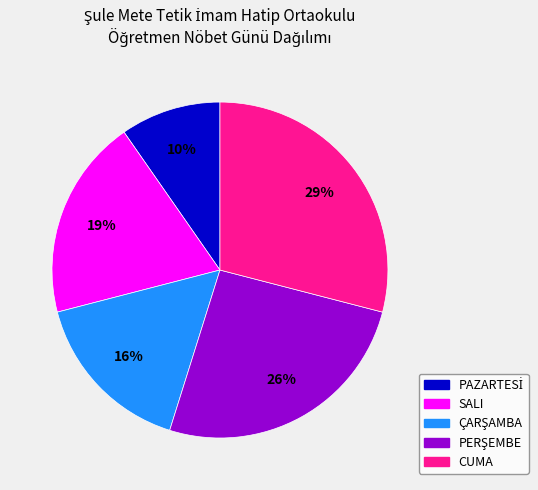

Count the number of slices in the pie.

5